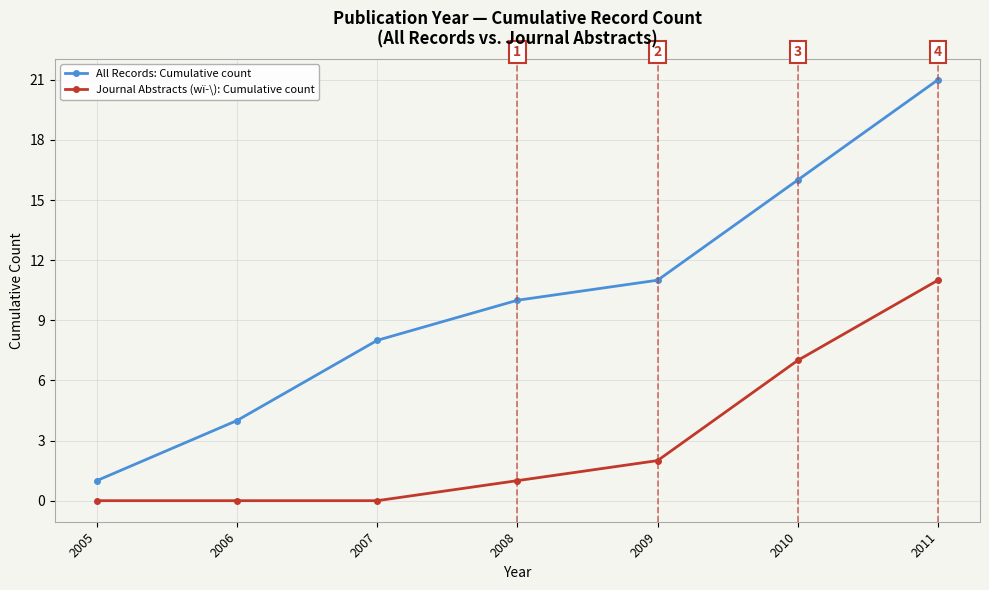

Does the chart display data point markers on the line(s)?

Yes